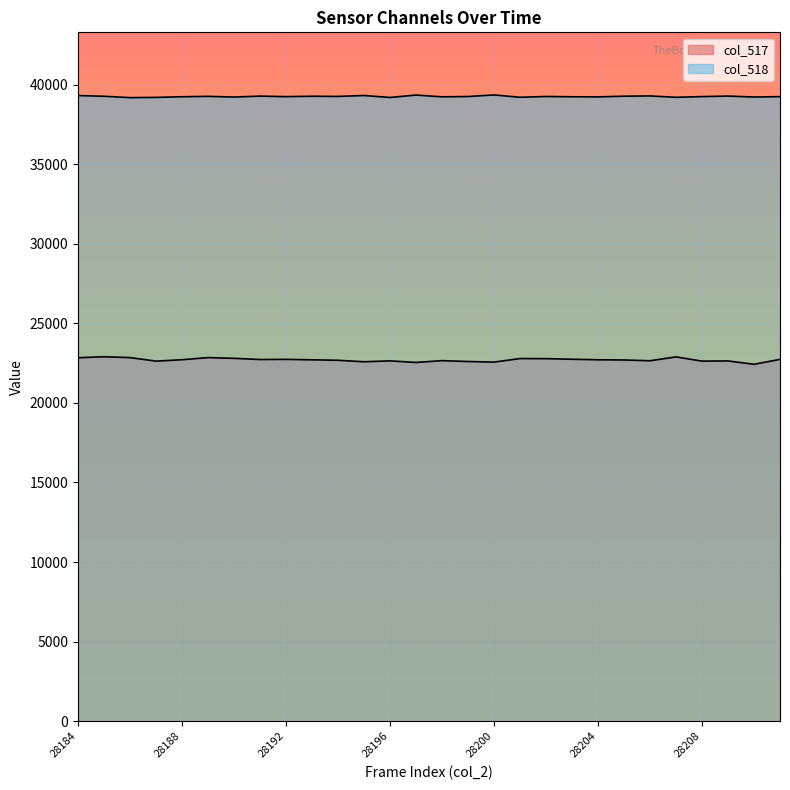

Where is col_518 nearest to the value 39266?

28185